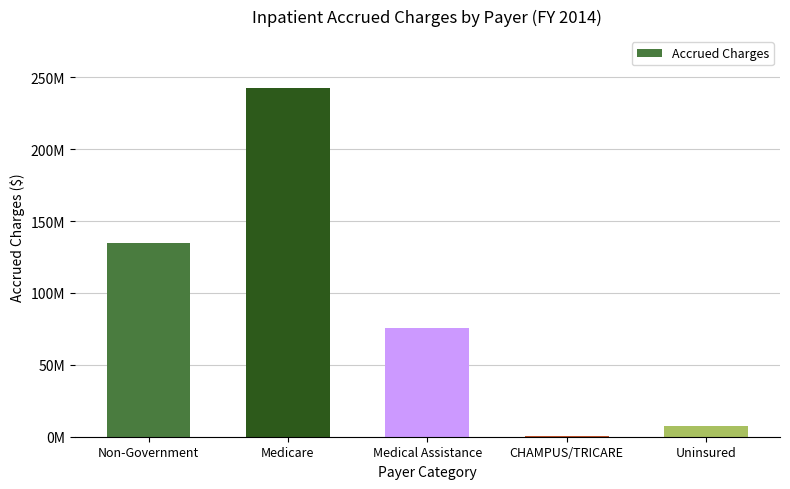

Are the bars horizontal?

No